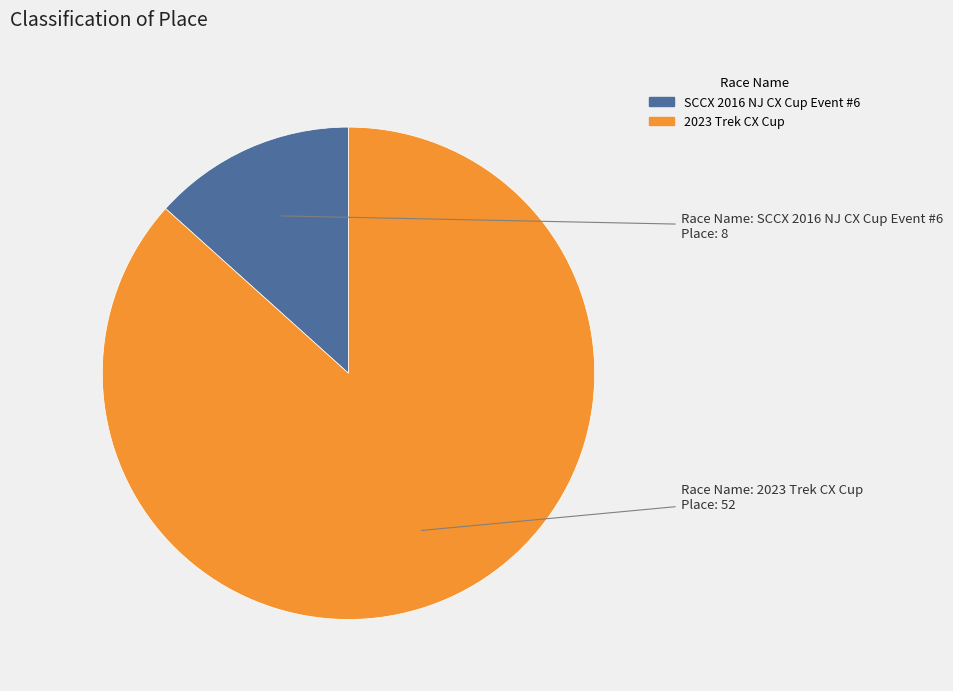

Is the sum of 2023 Trek CX Cup and SCCX 2016 NJ CX Cup Event #6 greater than half?

Yes